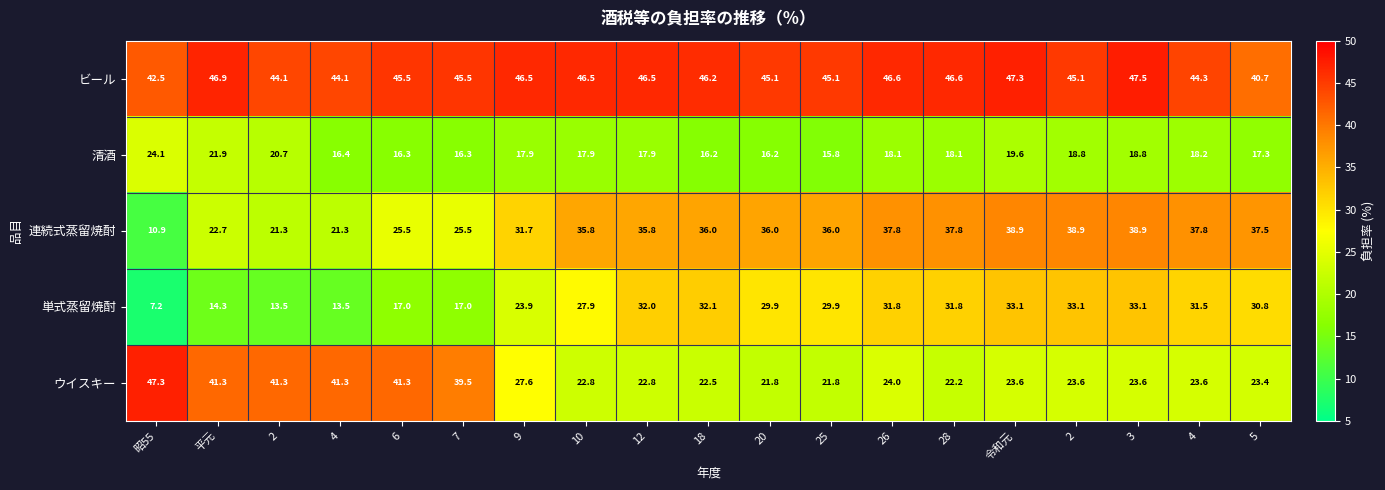

How many series are shown in this chart?

5